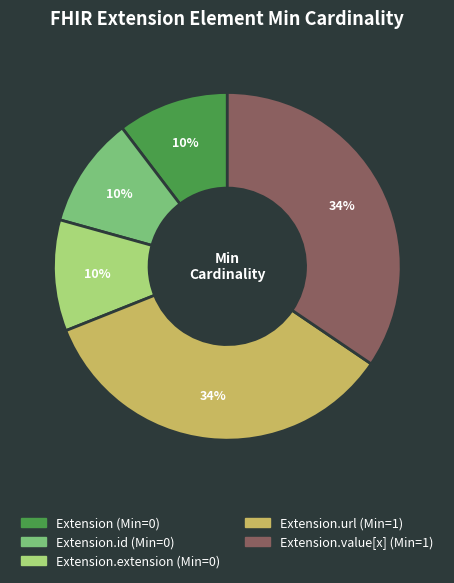

To the nearest percent, what is the average slice percentage?

20%